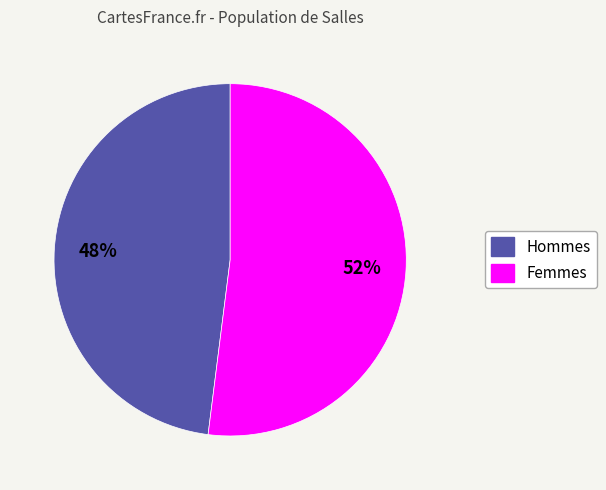

To the nearest percent, what portion does Hommes represent?

48%